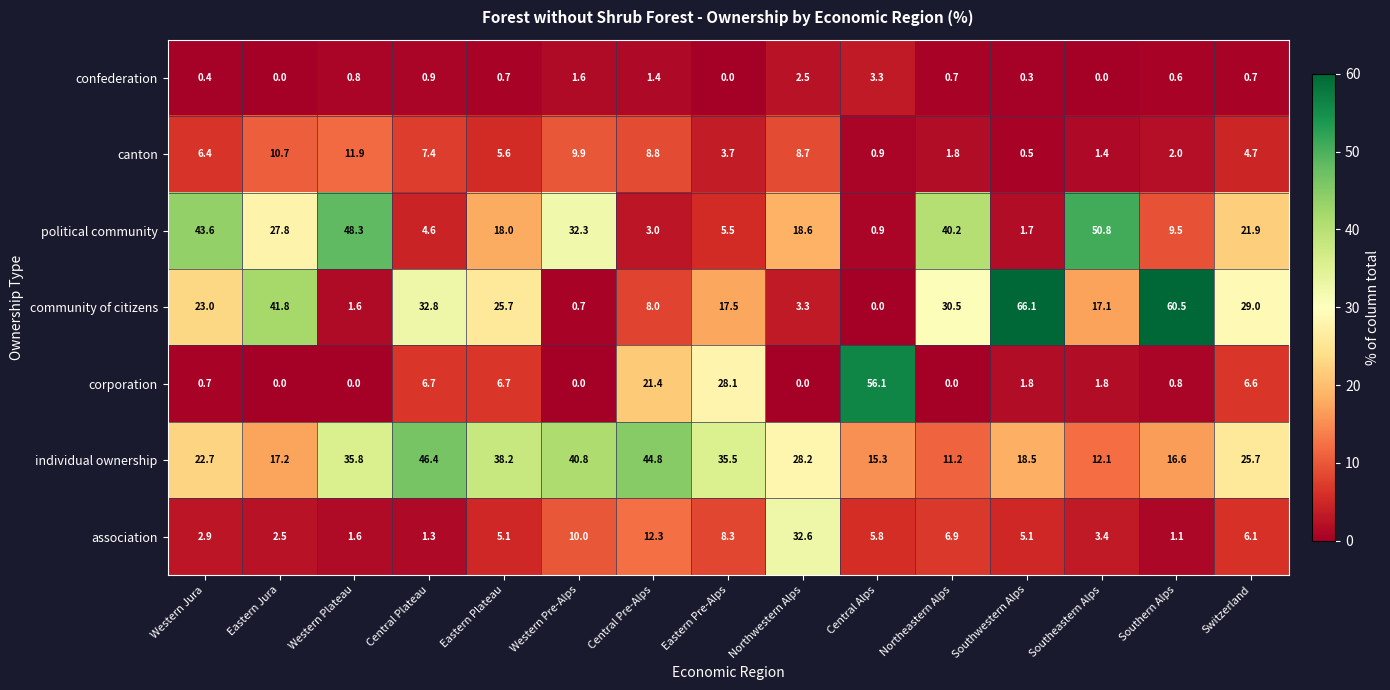

What is the difference between the maximum and minimum values in the confederation series?

3.3